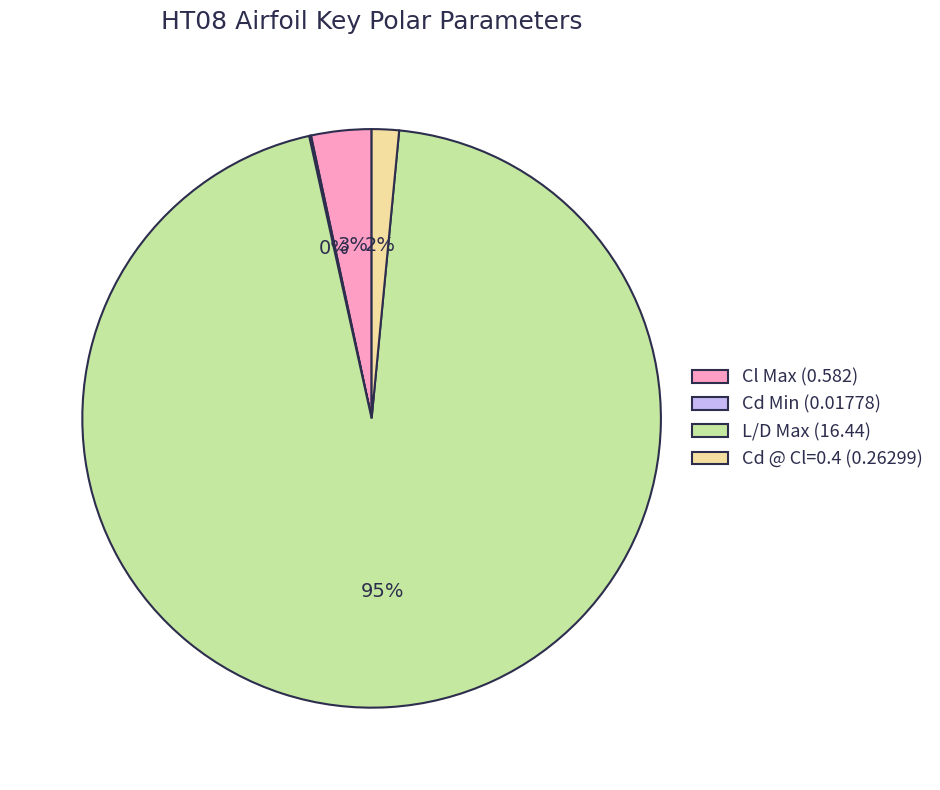

What is the largest slice in the pie chart?

L/D Max (16.44)